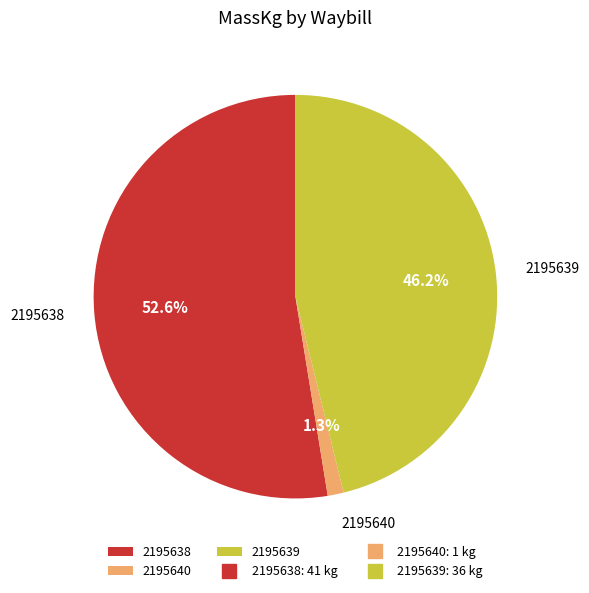

How many segments does this pie chart have?

3